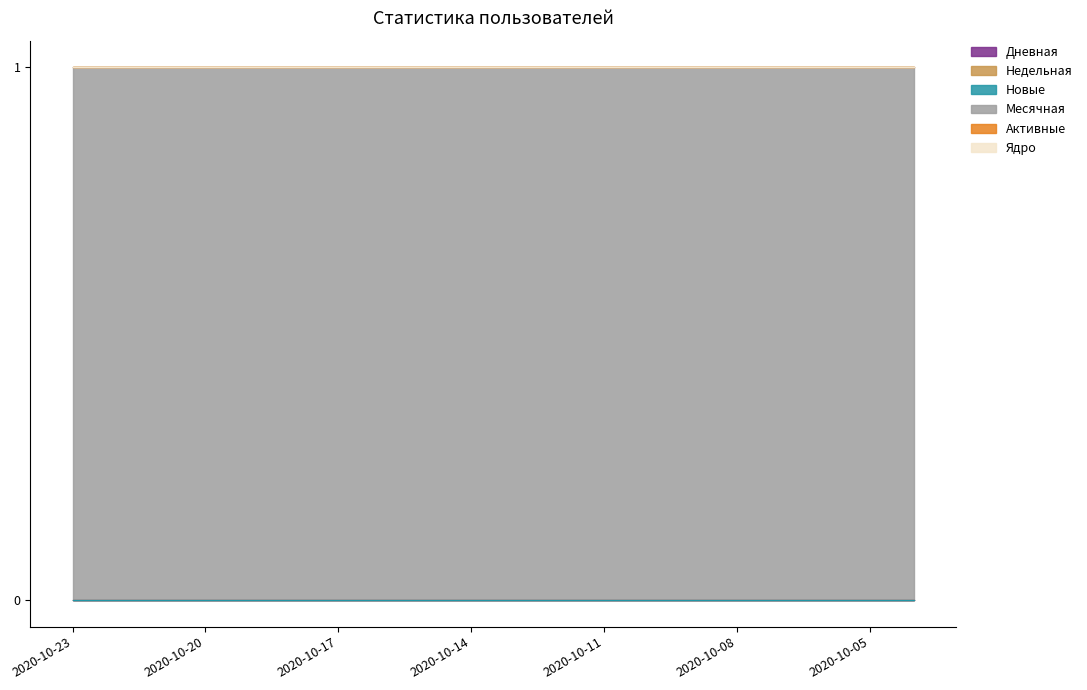

True or false: Активные has more than 0 interior local peaks.

False